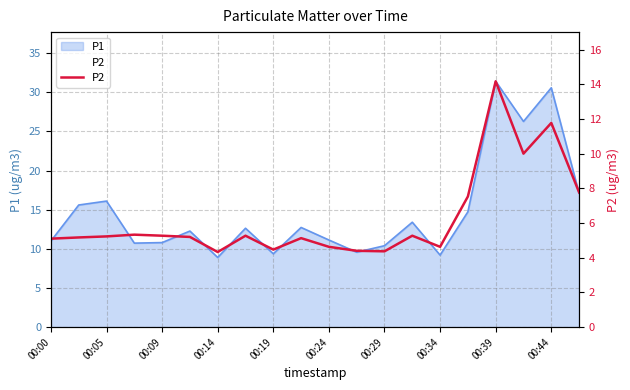

Does the chart display data point markers on the line(s)?

No